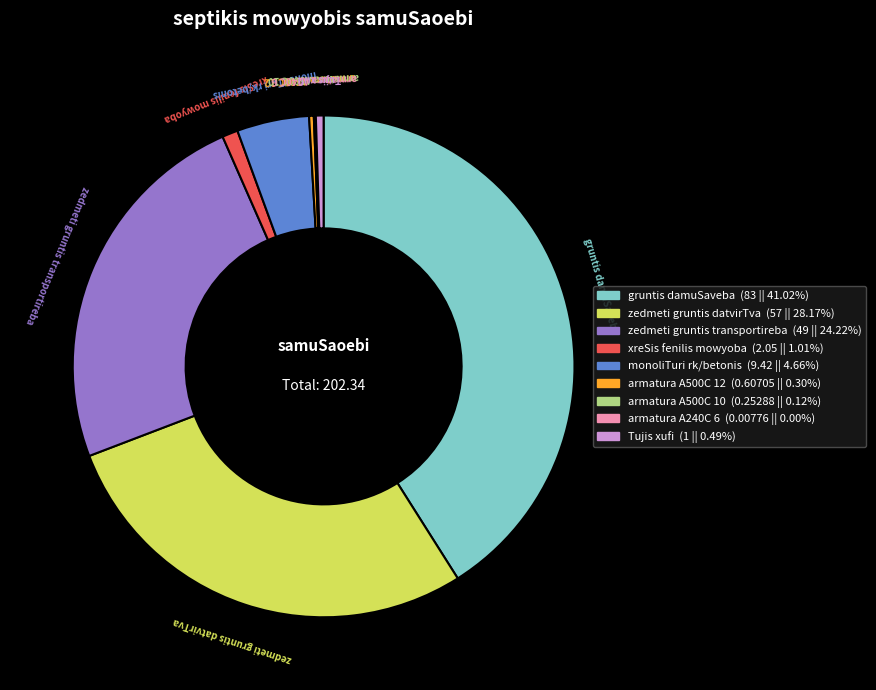

Is the sum of Tujis xufi and zedmeti gruntis transportireba greater than half?

No